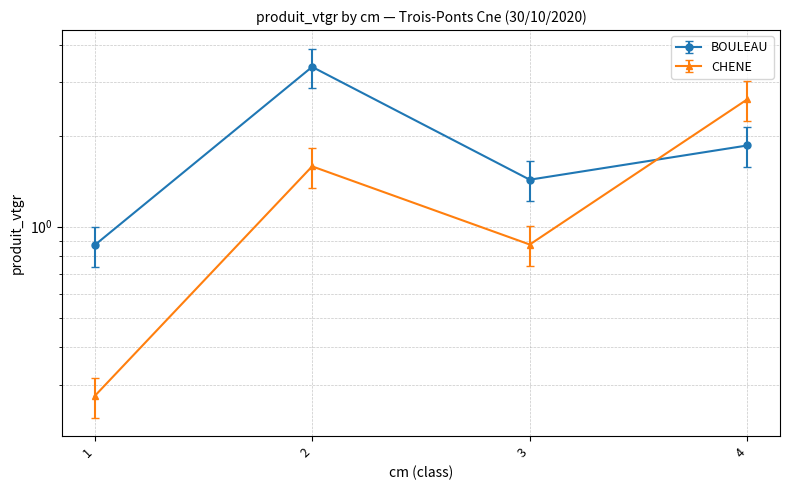

Rank the series by their maximum value, from lowest to highest.

CHENE, BOULEAU